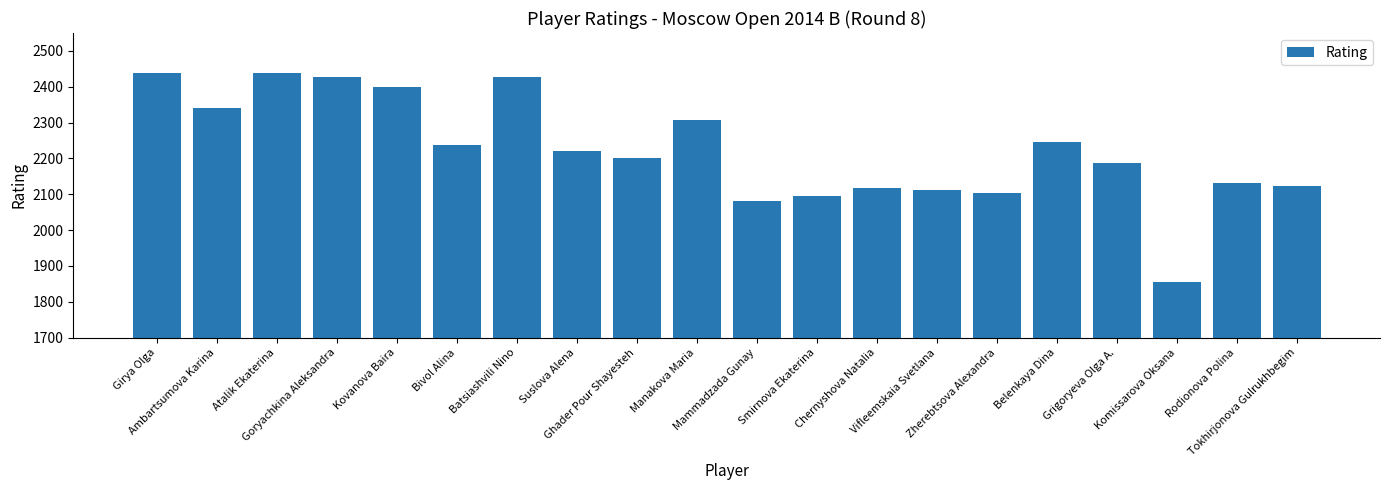

What is the smallest value displayed?

1856